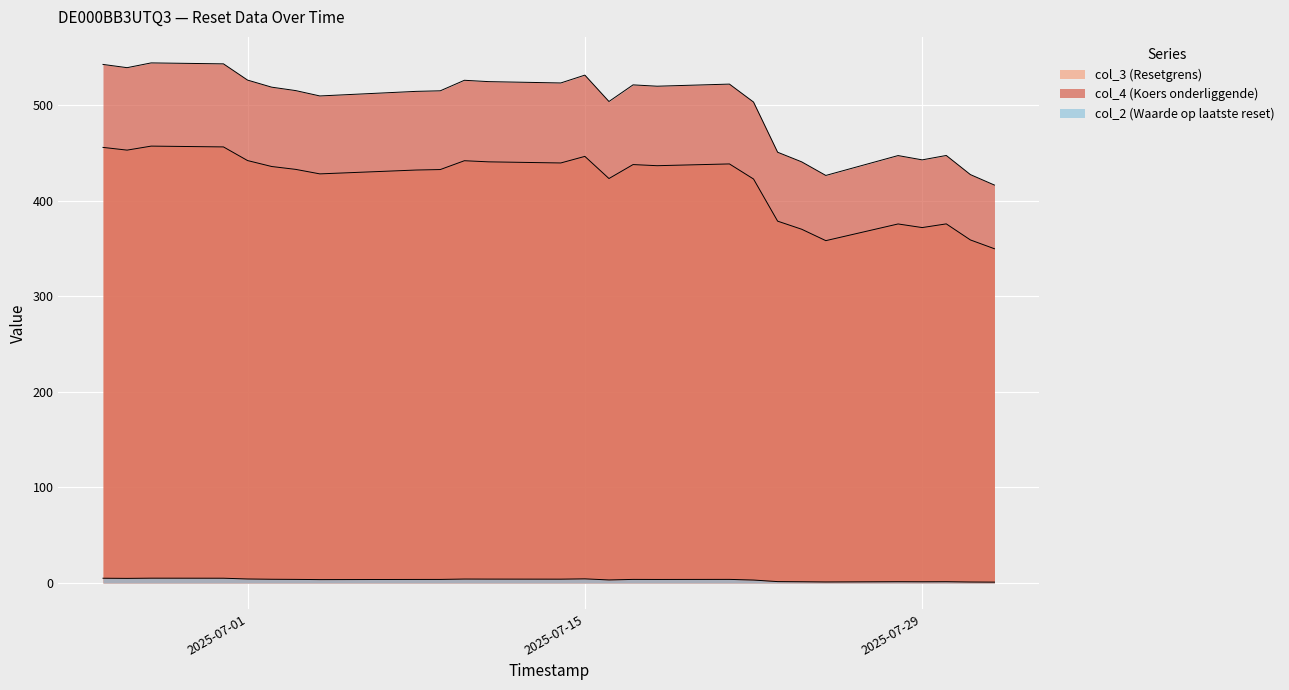

What is the minimum value shown in the chart?

0.9